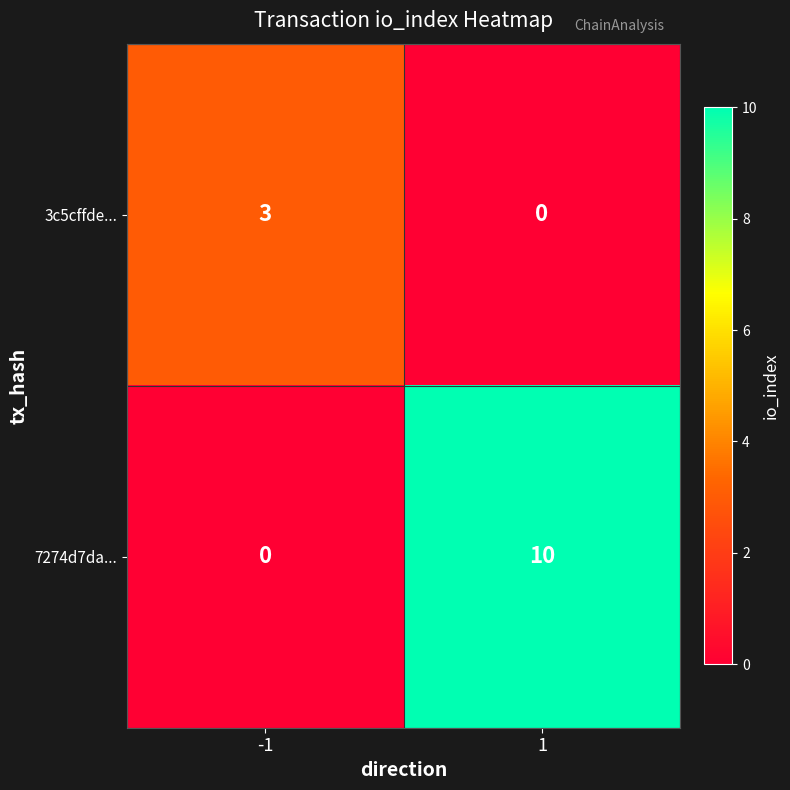

At how many categories does at least one series exceed 6?

1